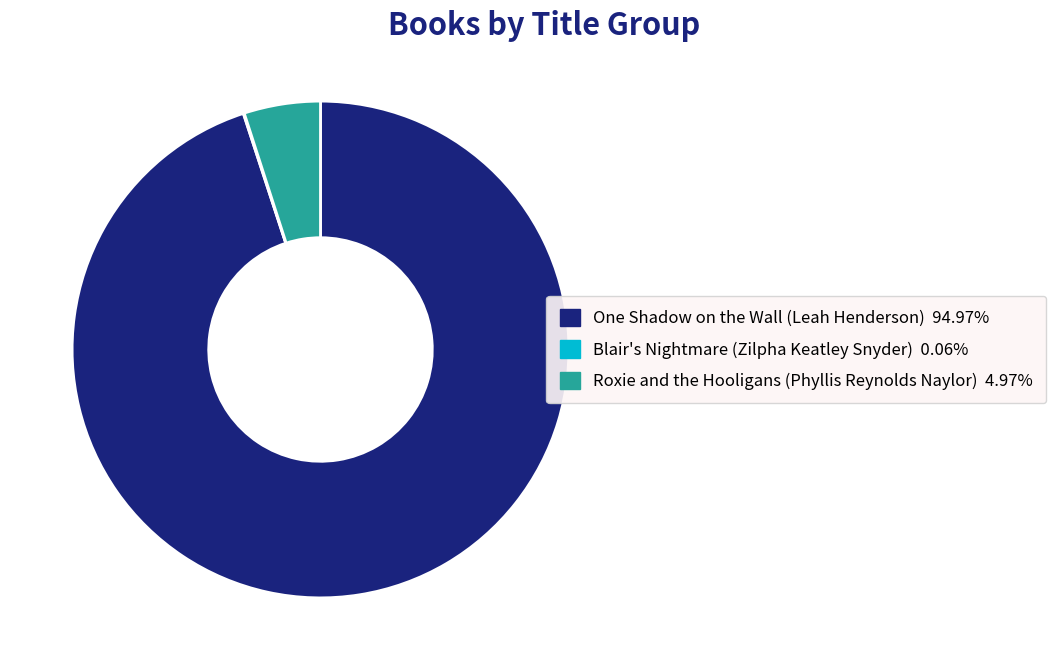

What is the majority slice?

One Shadow on the Wall (Leah Henderson)